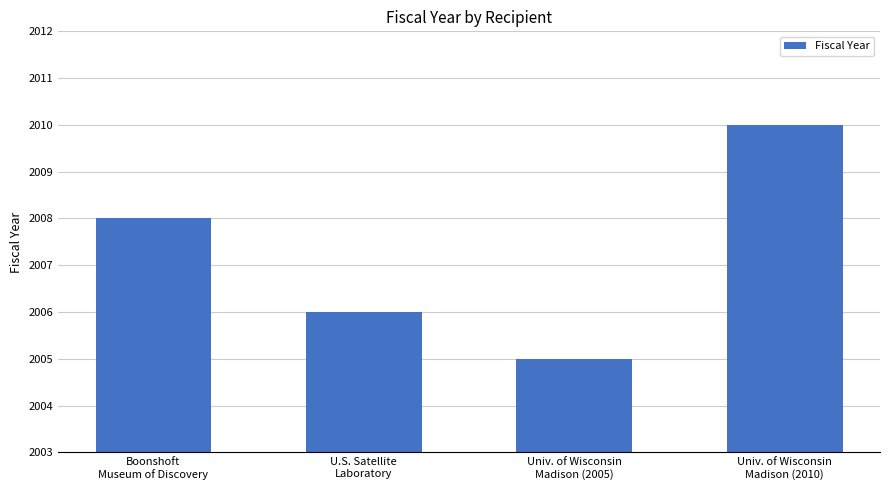

How many data points are less than 2008?

2